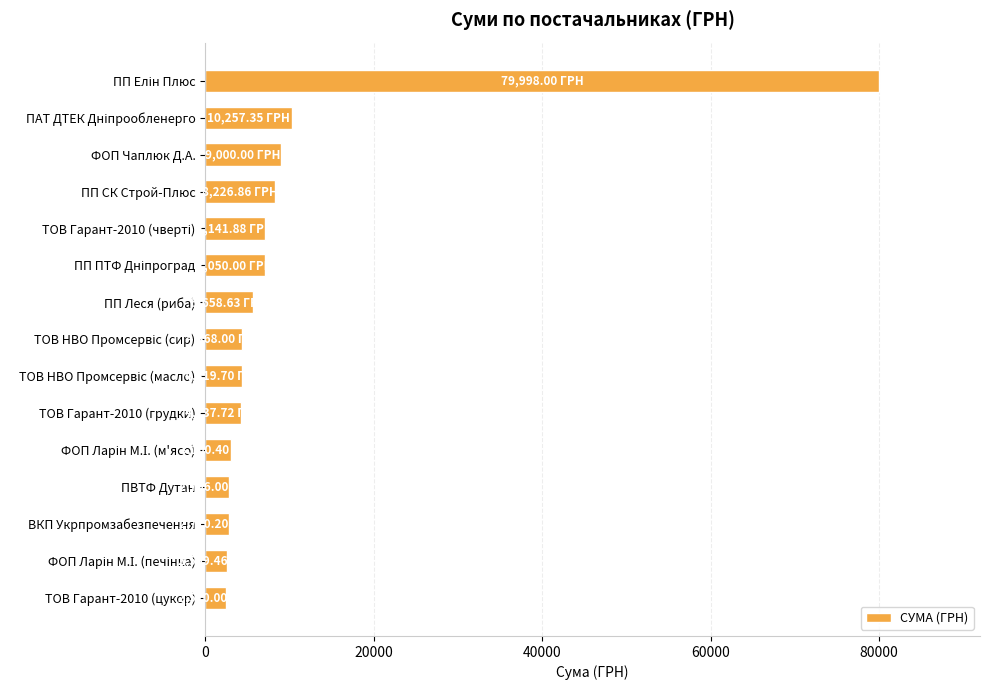

What is the change in value from ПП СК Строй-Плюс to ТОВ Гарант-2010 (цукор)?

-5706.9